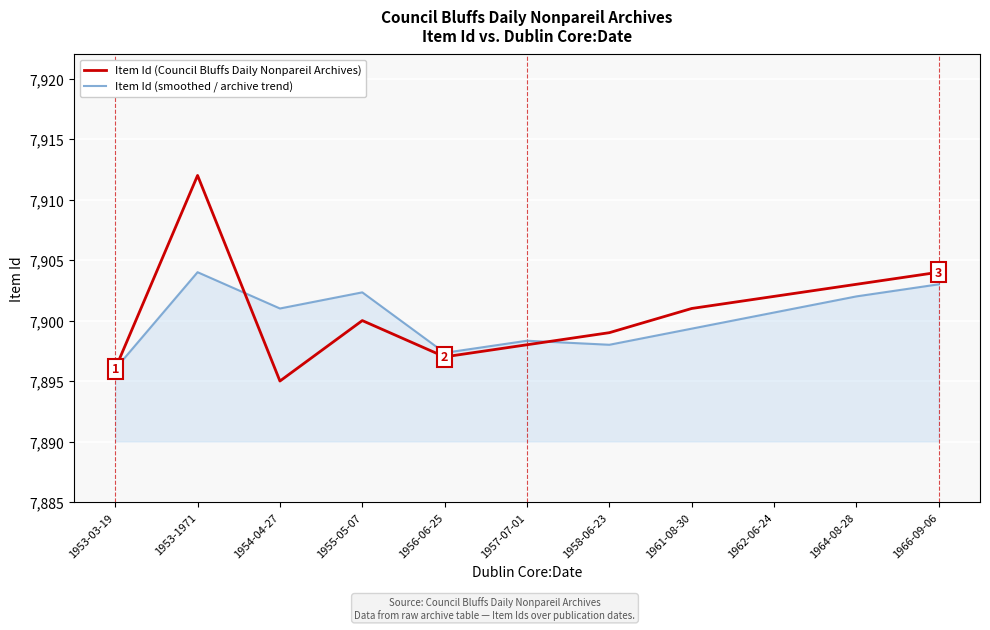

What is the average value of the Item Id (Council Bluffs Daily Nonpareil Archives) series?

7900.6